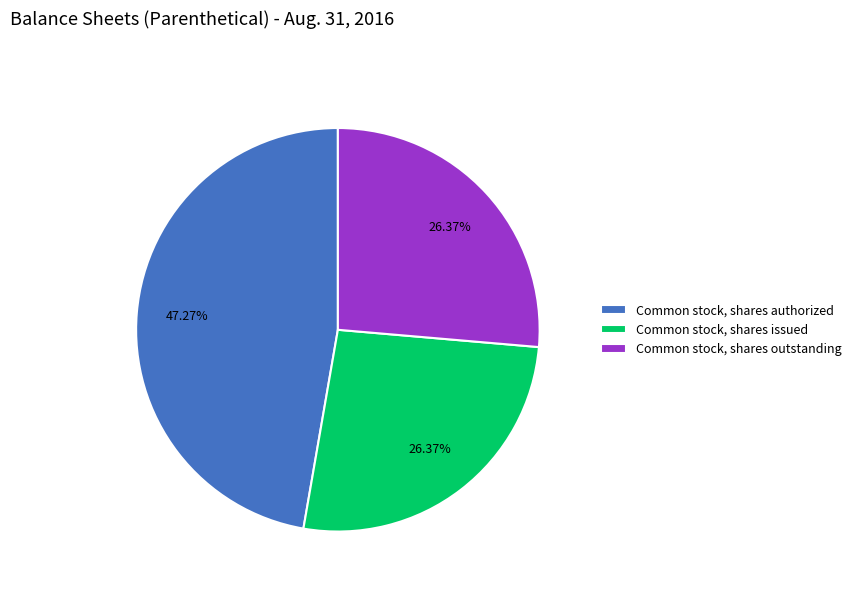

What percentage is the Common stock, shares authorized slice, to the nearest percent?

47%